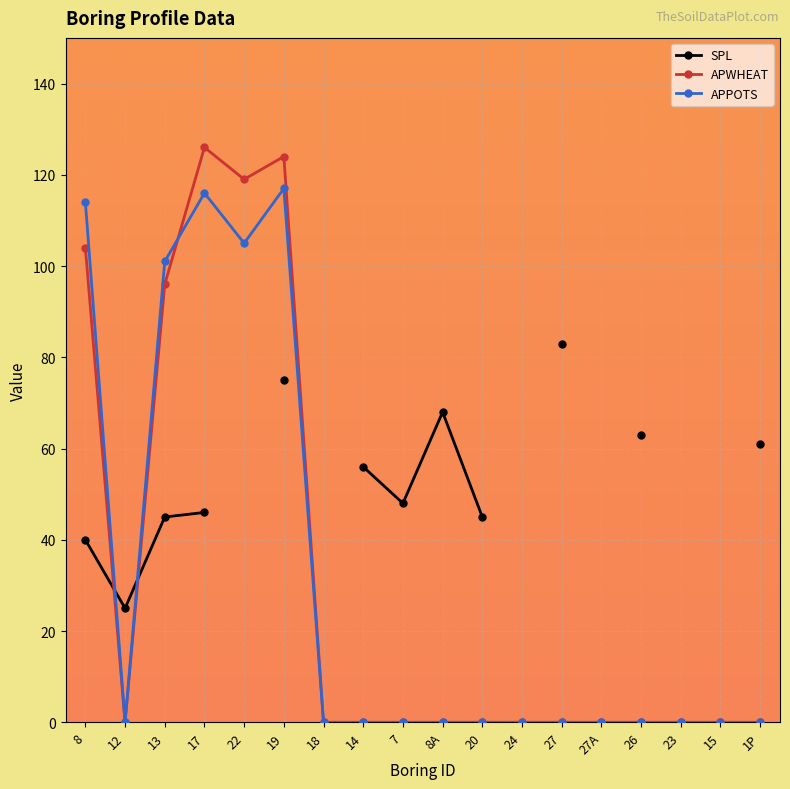

True or false: SPL and APWHEAT cross at least once.

True